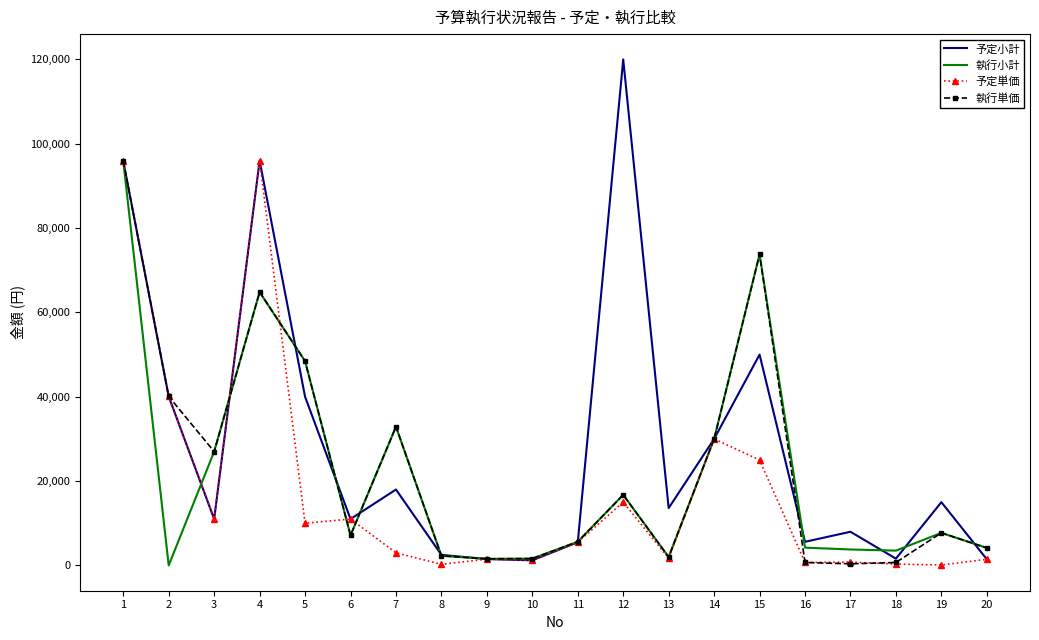

What is the greatest value displayed?

120000